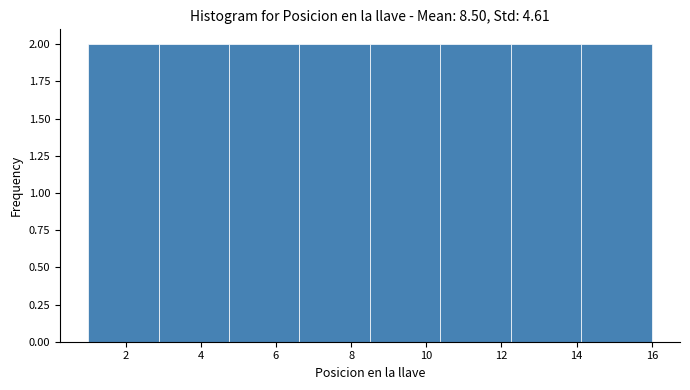

How tall is the bar that spans 10.4 to 12.2 on the x-axis? Neither the bar edges nor the heights are printed on the chart, so give them approximately, as read against the axes.

2